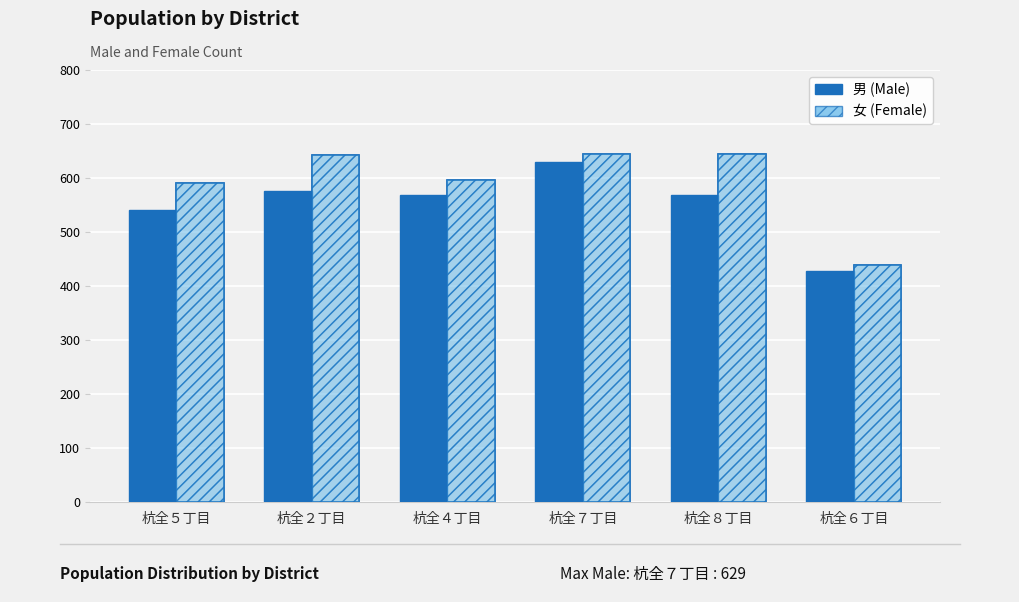

Which series has the largest range (max minus min)?

女 (Female)